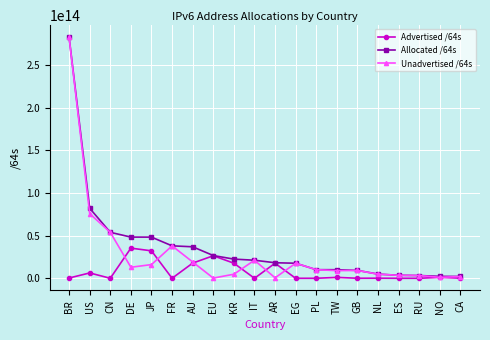

What is the label of the 5th point from the right?

NL